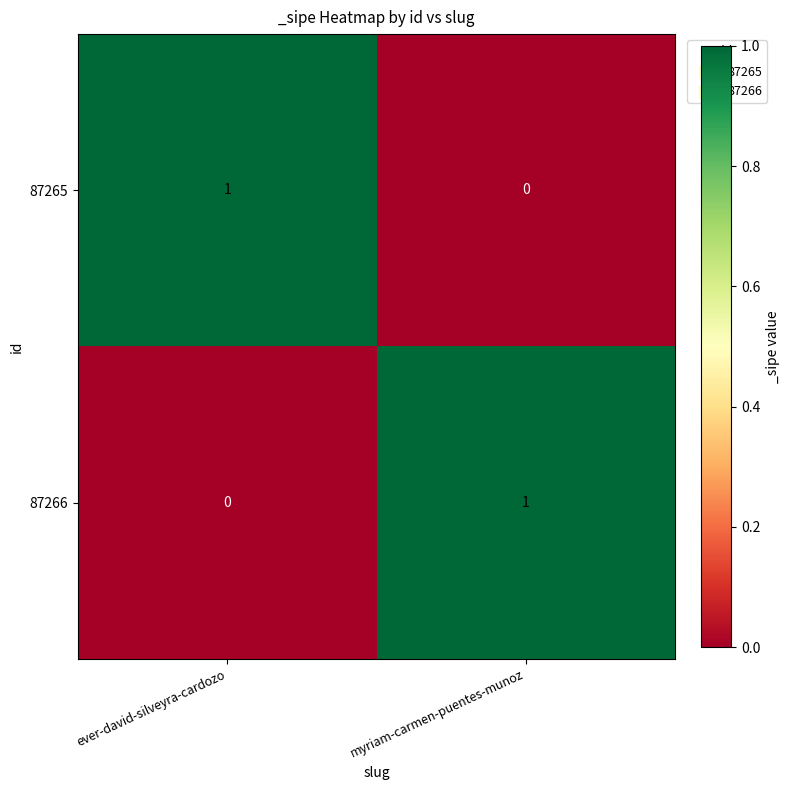

Where is 87265 nearest to the value 0?

myriam-carmen-puentes-munoz